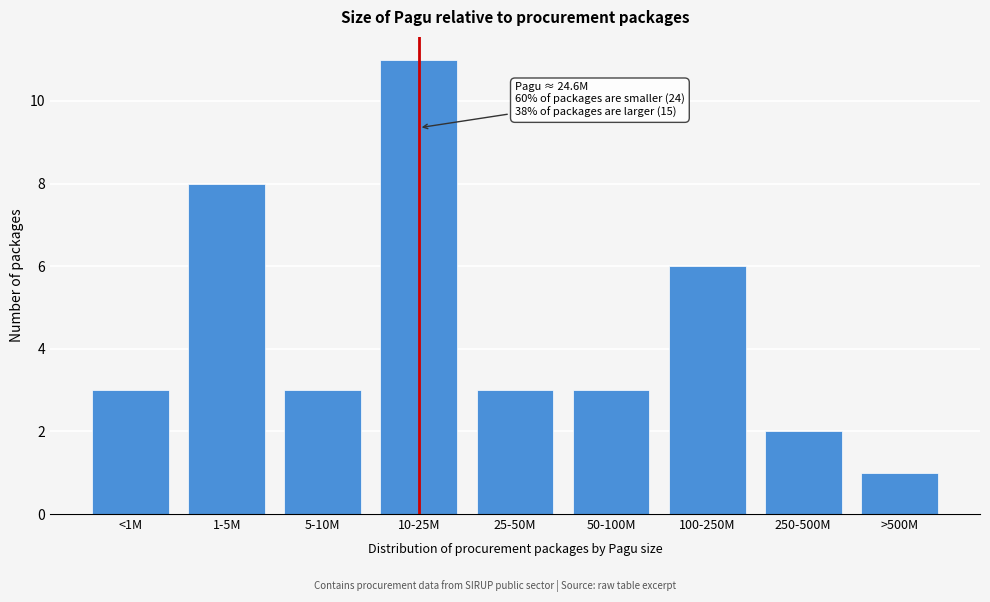

Reading right to left, extract all data points from this chart.

>500M=1	250-500M=2	100-250M=6	50-100M=3	25-50M=3	10-25M=11	5-10M=3	1-5M=8	<1M=3